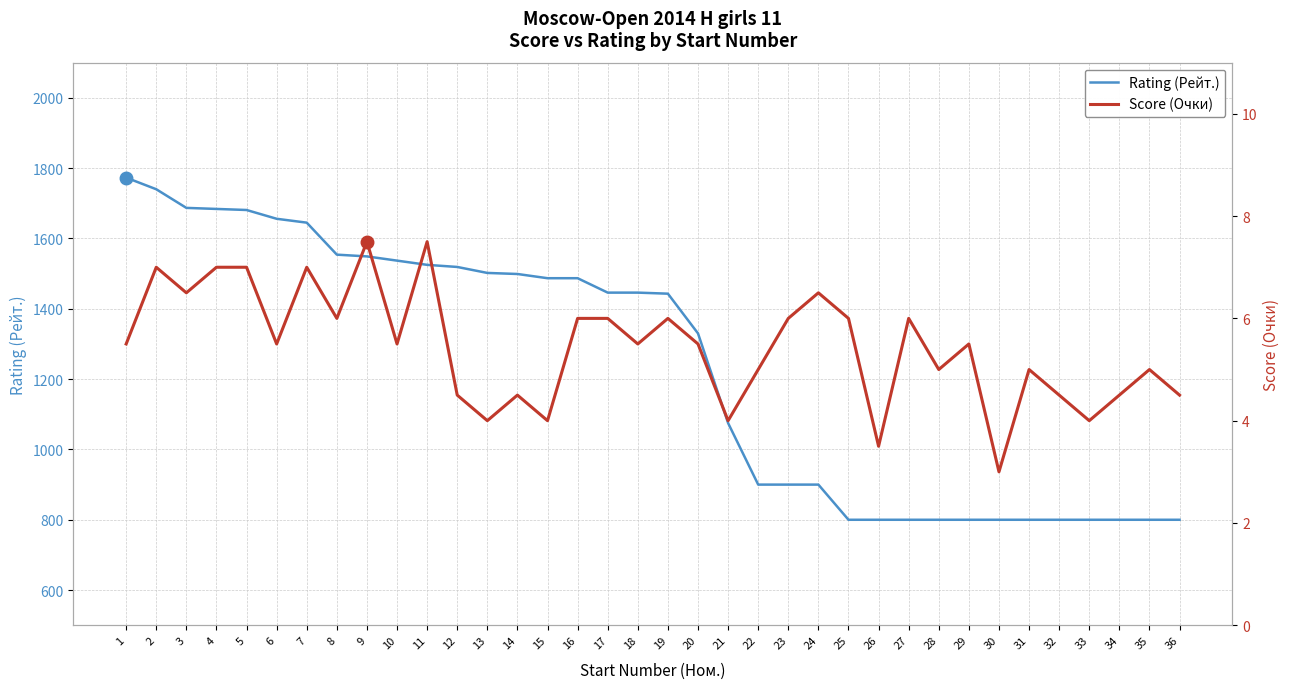

Does the chart display data point markers on the line(s)?

No